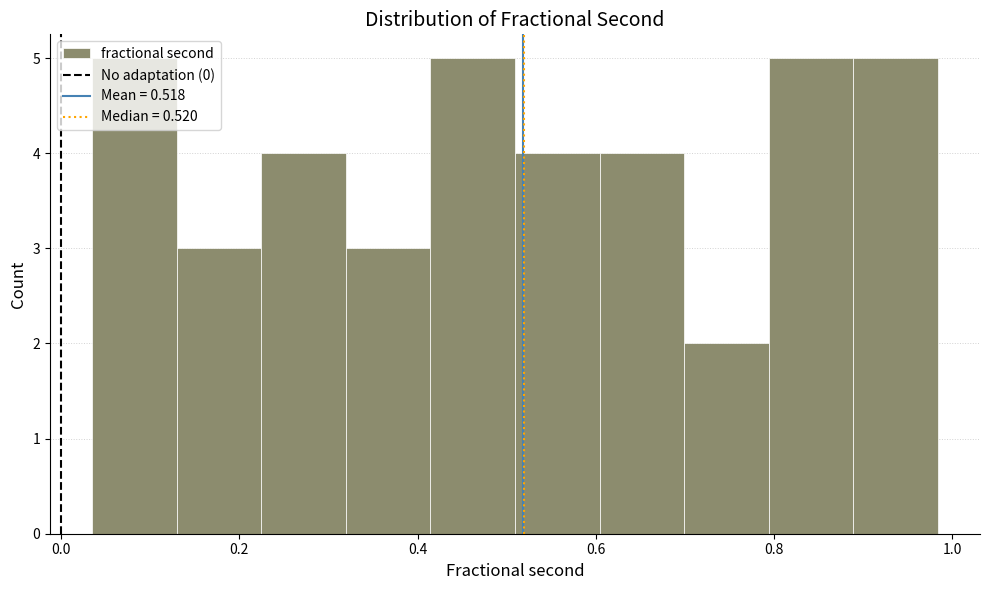

What is the height of the bar covering 0.60 to 0.70 on the x-axis? Neither the bar edges nor the heights are printed on the chart, so give them approximately, as read against the axes.

4